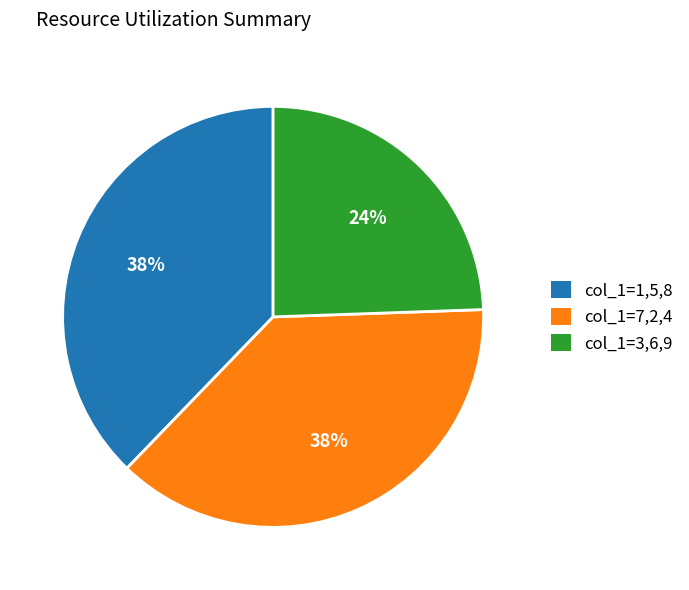

To the nearest percent, what is the average slice percentage?

33%